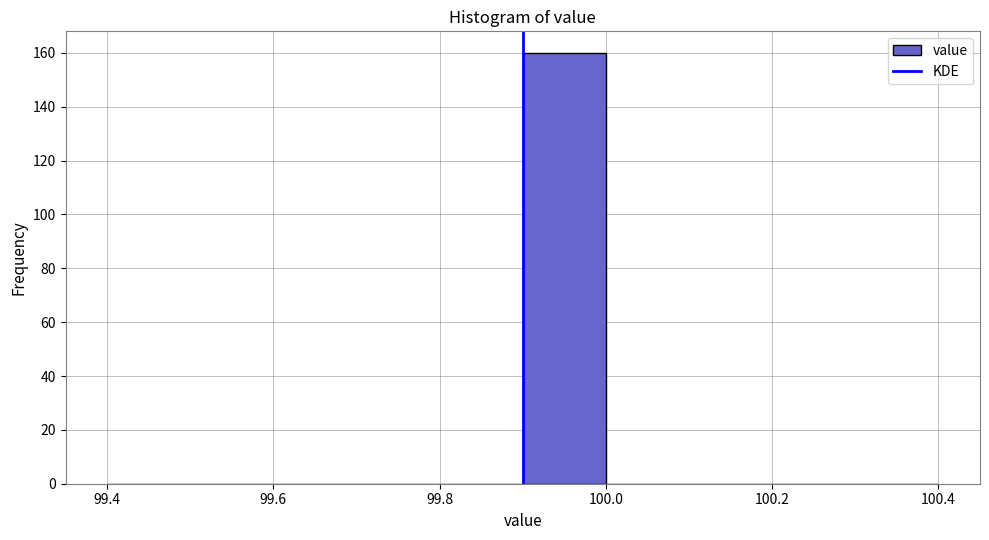

What is the height of the bar covering 99.9 to 100.0 on the x-axis? The values are not printed on the chart, so give them approximately, as read against the axis.

160